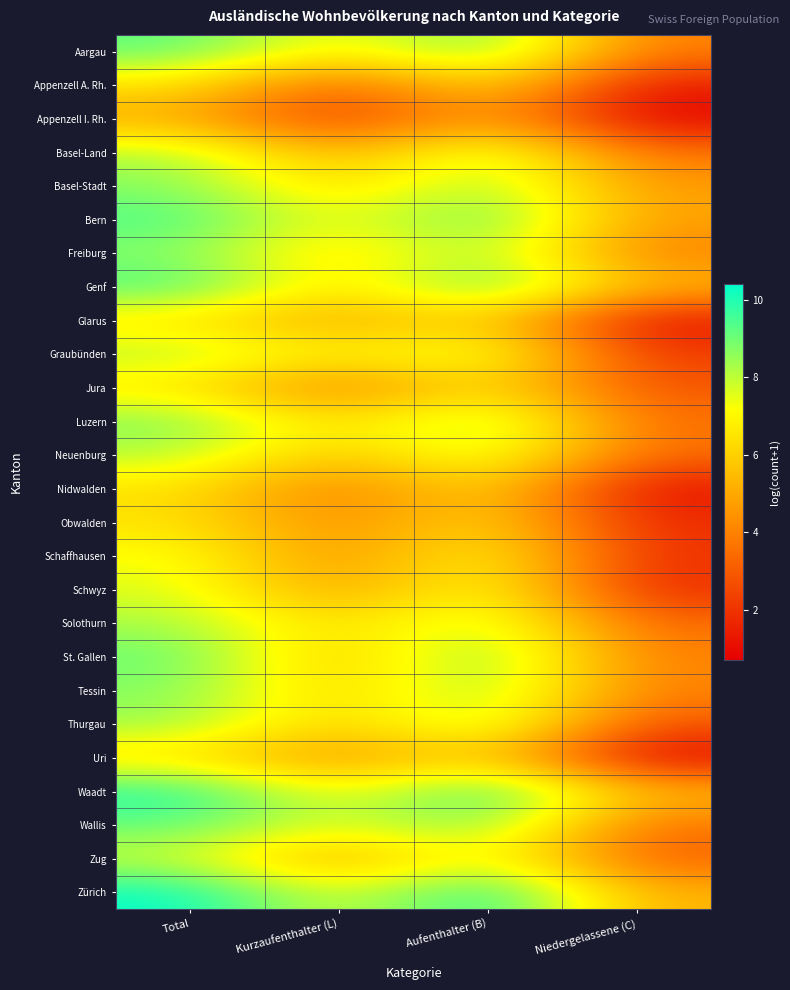

What is the minimum value shown in the chart?

0.7